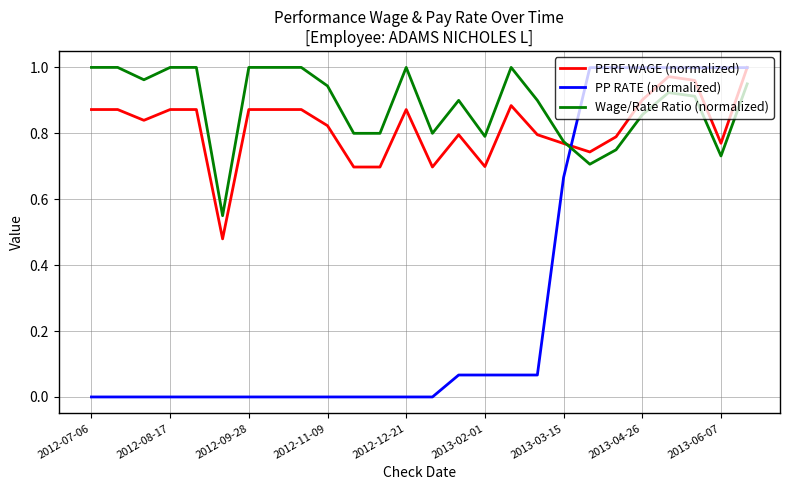

Which series has the widest spread of values?

PP RATE (normalized)